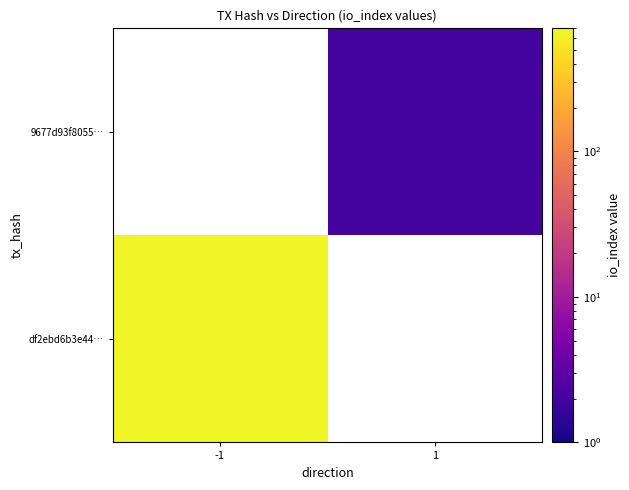

Is the value of df2ebd6b3e44… at -1 greater than the value of 9677d93f8055… at 1?

Yes